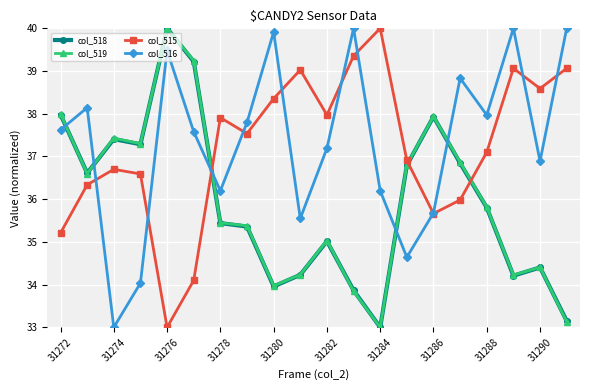

What is the difference between the maximum and minimum values in the col_519 series?

7.0